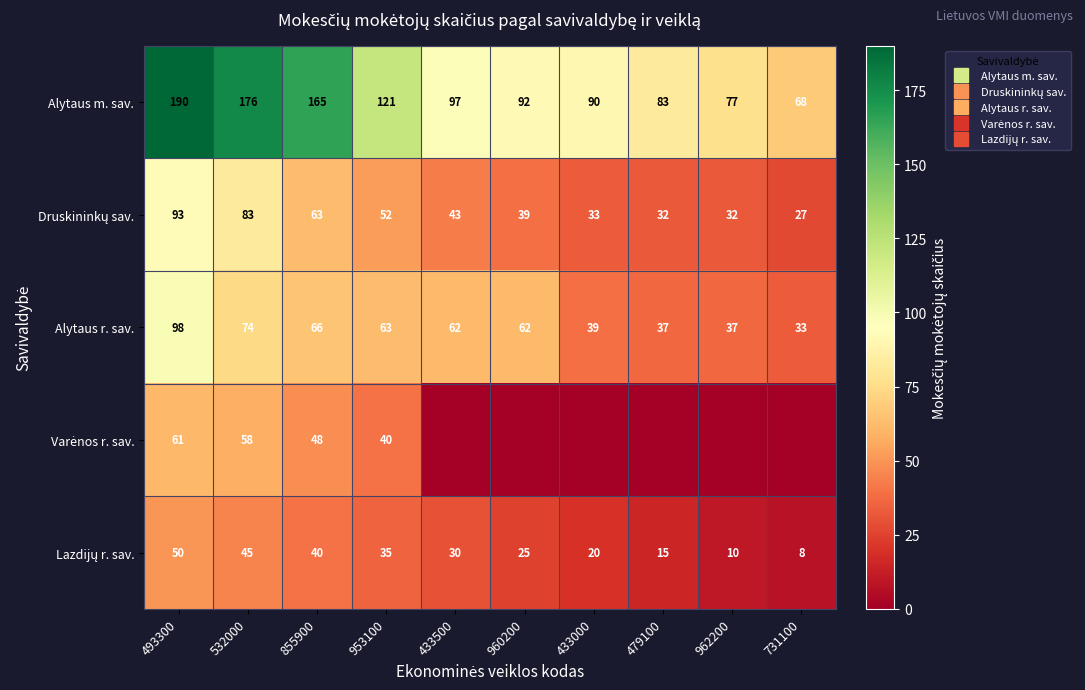

Between 731100 and 532000, which is larger?

532000